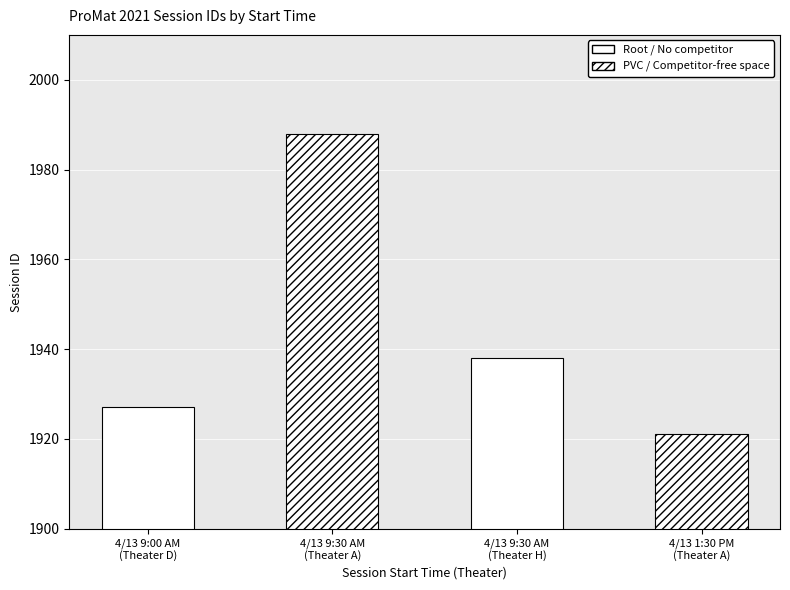

What is the minimum value for PVC / Competitor-free space?

1921